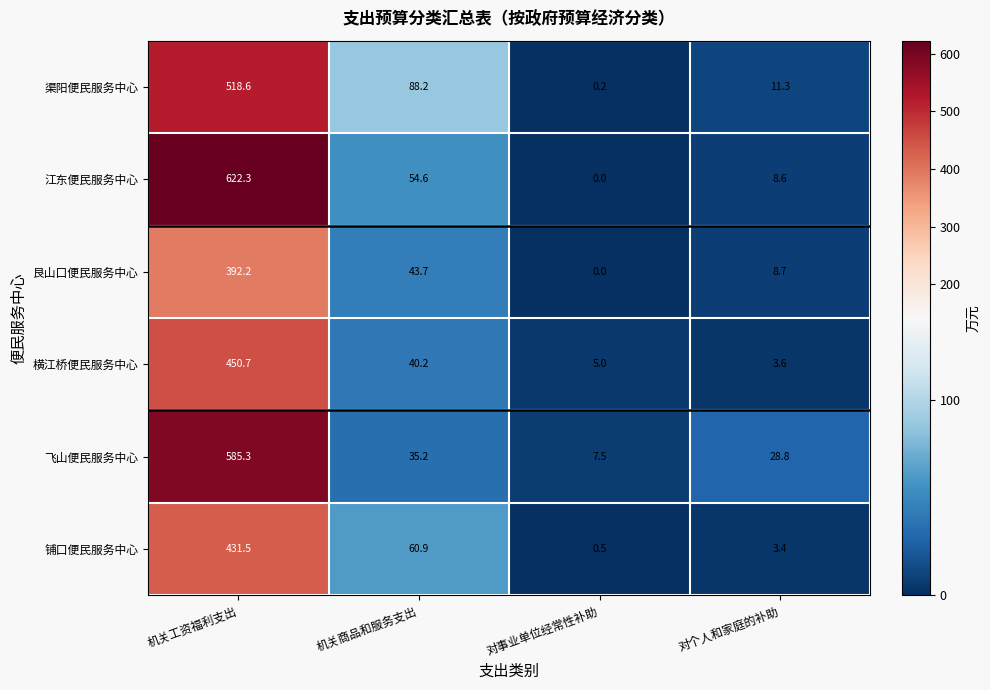

What is the sum of the 横江桥便民服务中心 values at 机关工资福利支出 and 对事业单位经常性补助?

455.7